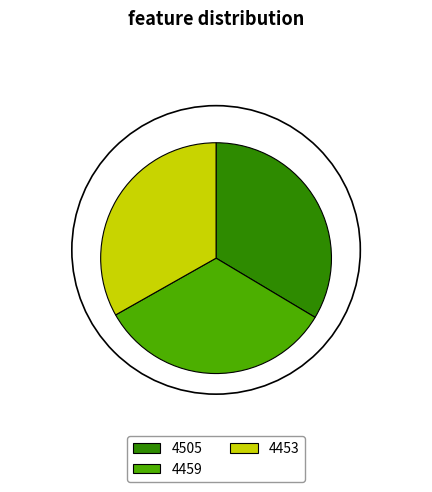

Is 4453 the majority of the pie?

No